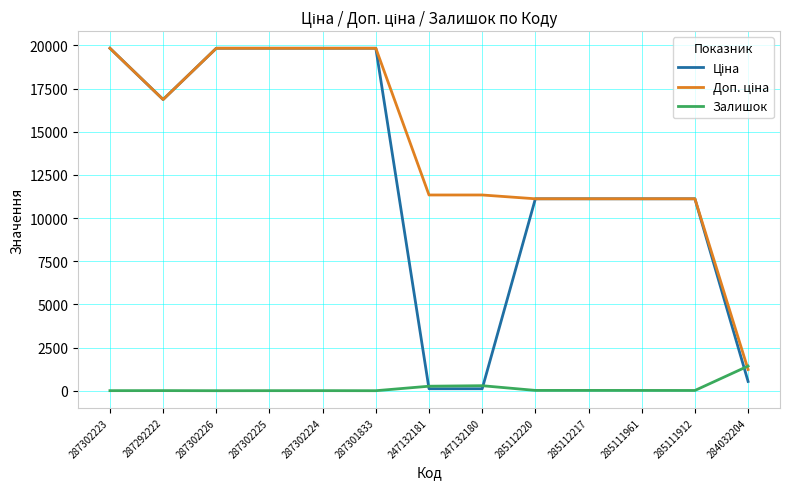

What is the maximum value shown in the chart?

19831.1